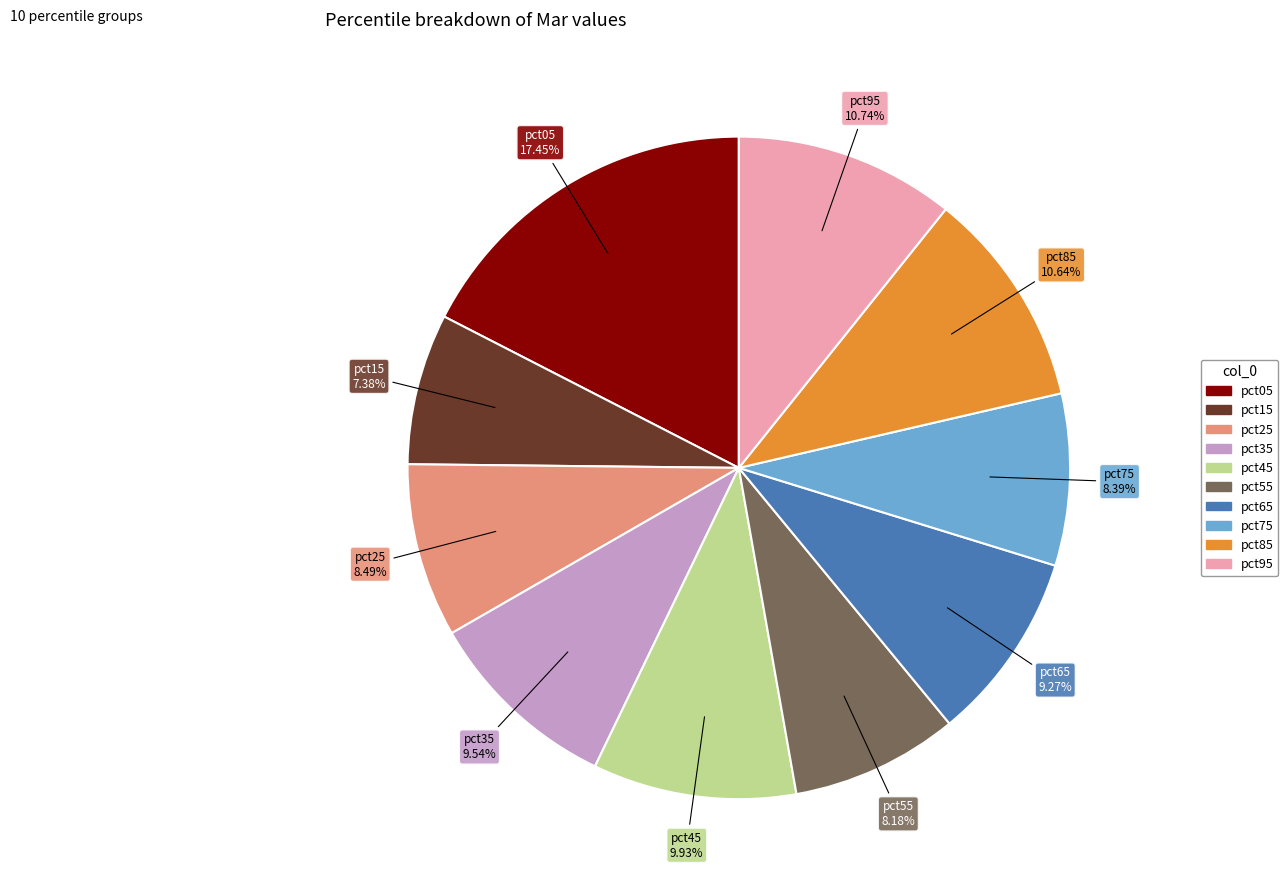

Count the number of slices in the pie.

10